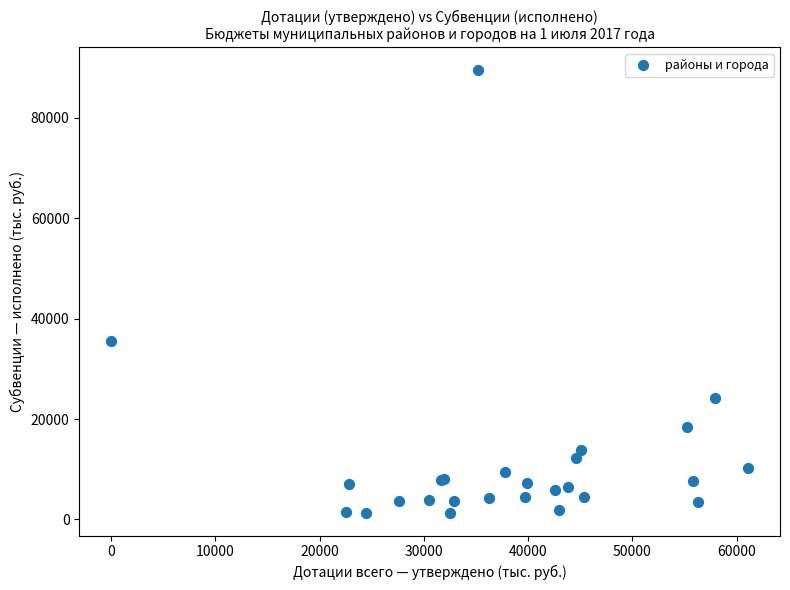

What Y value in the scatter plot is closest to 45425?

35497